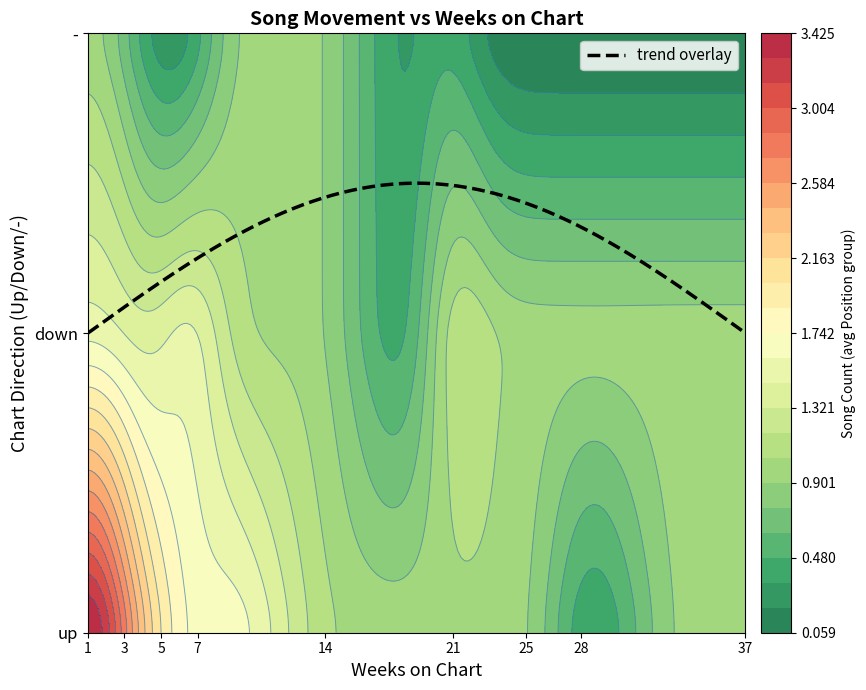

At which category is the sum across all series the highest?

1